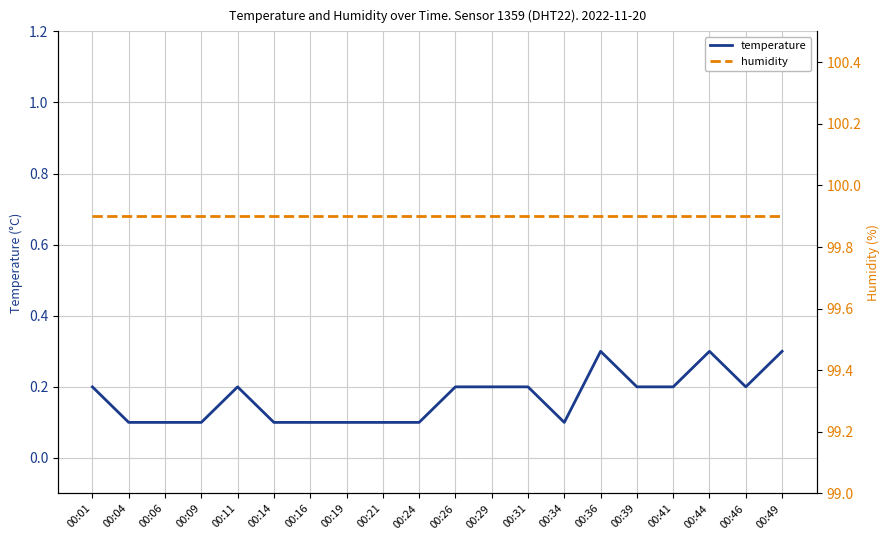

Does the chart have visible grid lines?

Yes